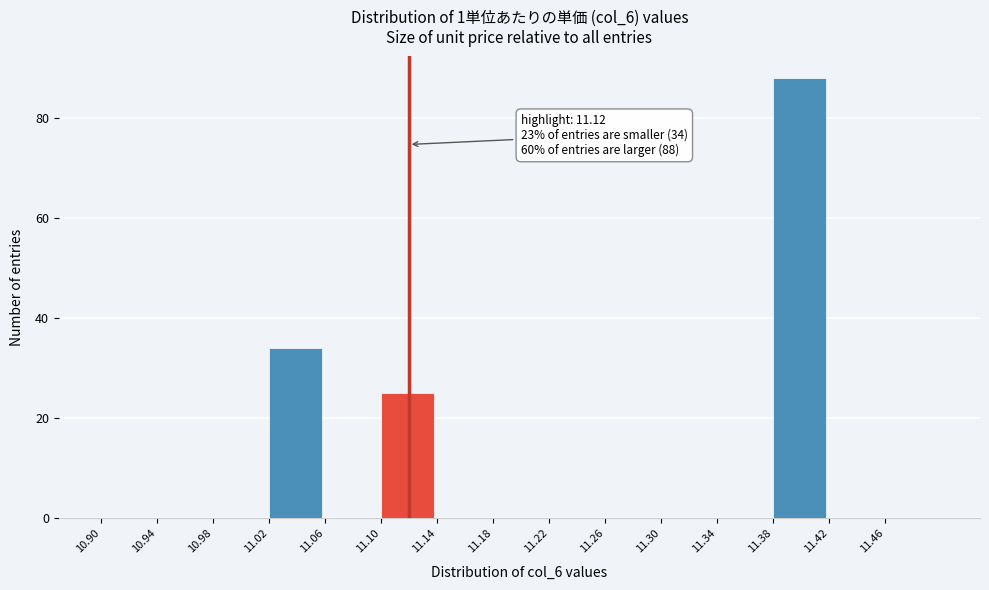

Over which range of the x-axis is the bar tallest?

11.38 to 11.42